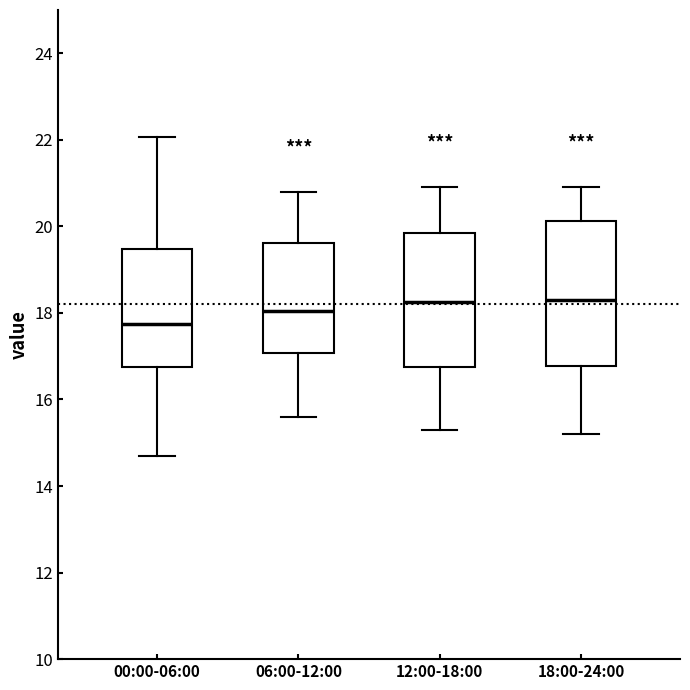

Reading left to right, read every box against the y-axis: the position of its median line, the range the box covers, and the ends of its whiskers. The values are not printed on the chart, so give them approximately, as read against the axis.

00:00-06:00: median 17.8, box 16.8 to 19.4, whiskers 14.8 to 22.0
06:00-12:00: median 18.0, box 17.0 to 19.6, whiskers 15.6 to 20.8
12:00-18:00: median 18.2, box 16.8 to 19.8, whiskers 15.4 to 21.0
18:00-24:00: median 18.4, box 16.8 to 20.2, whiskers 15.2 to 21.0